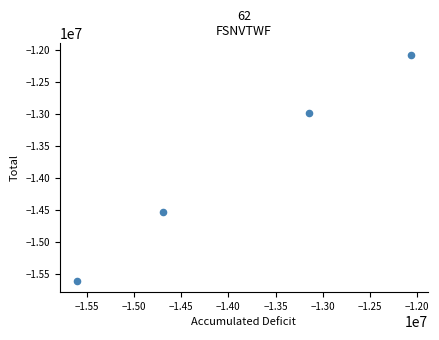

What Y value in the scatter plot is closest to -13836188?

-14531107